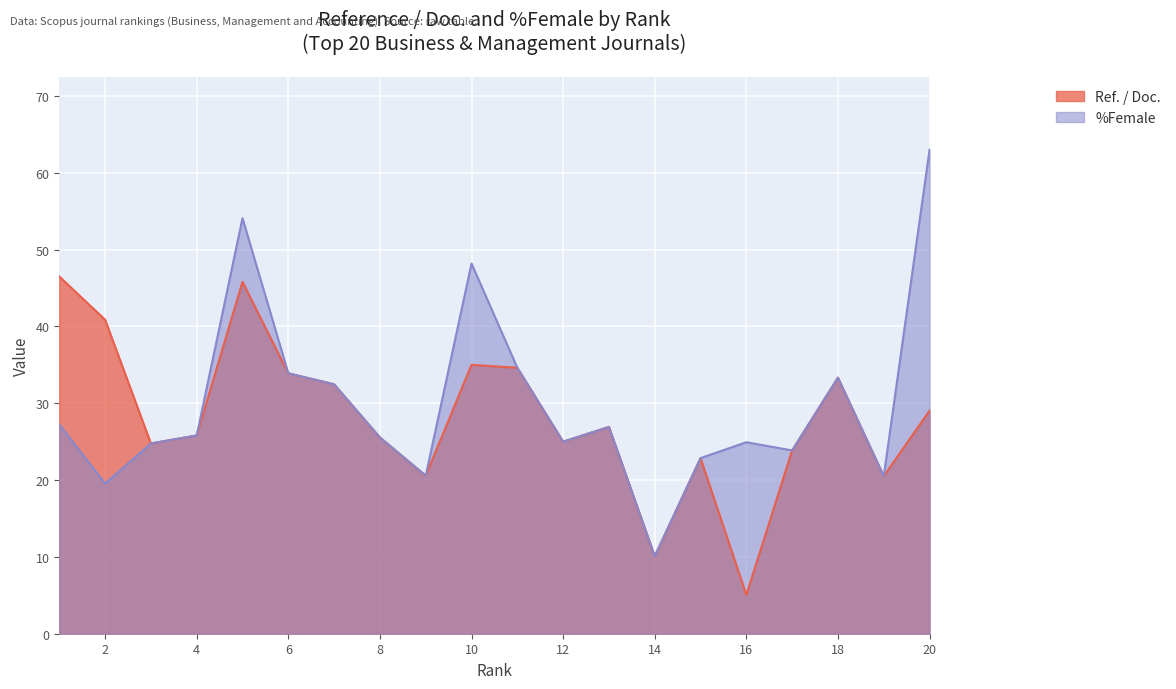

How many categories are shown in the chart?

20